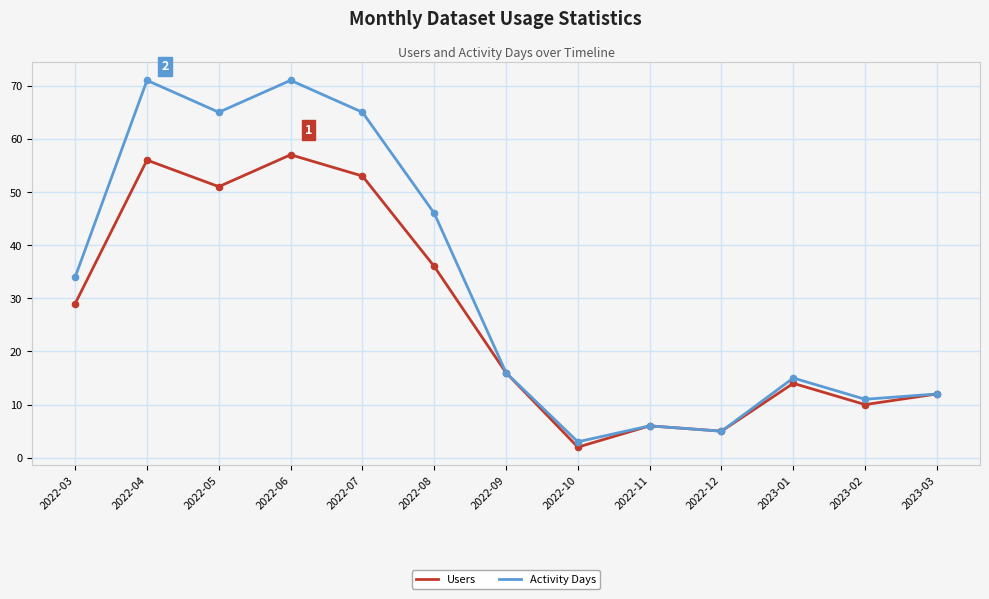

What are all the series names shown in the legend?

Users, Activity Days